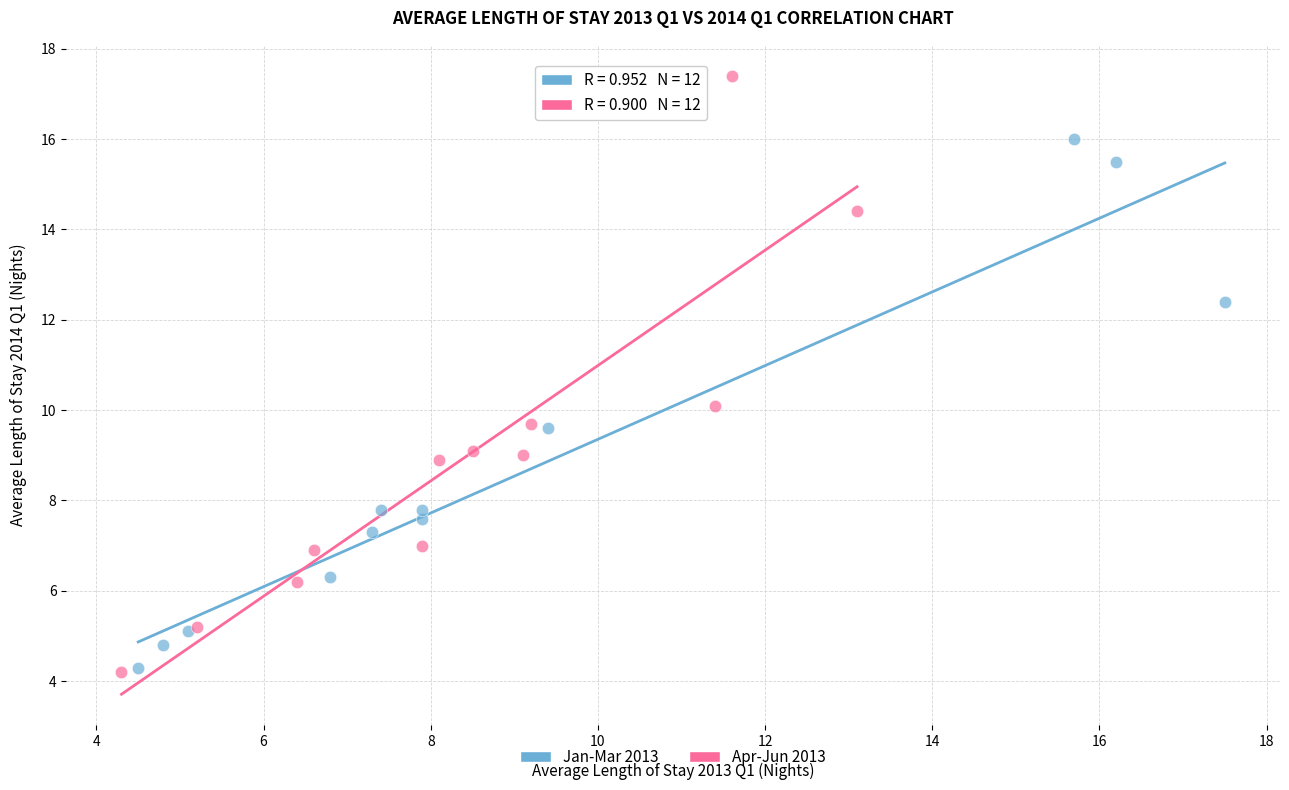

Which series contains the highest Y value?

Apr-Jun 2013